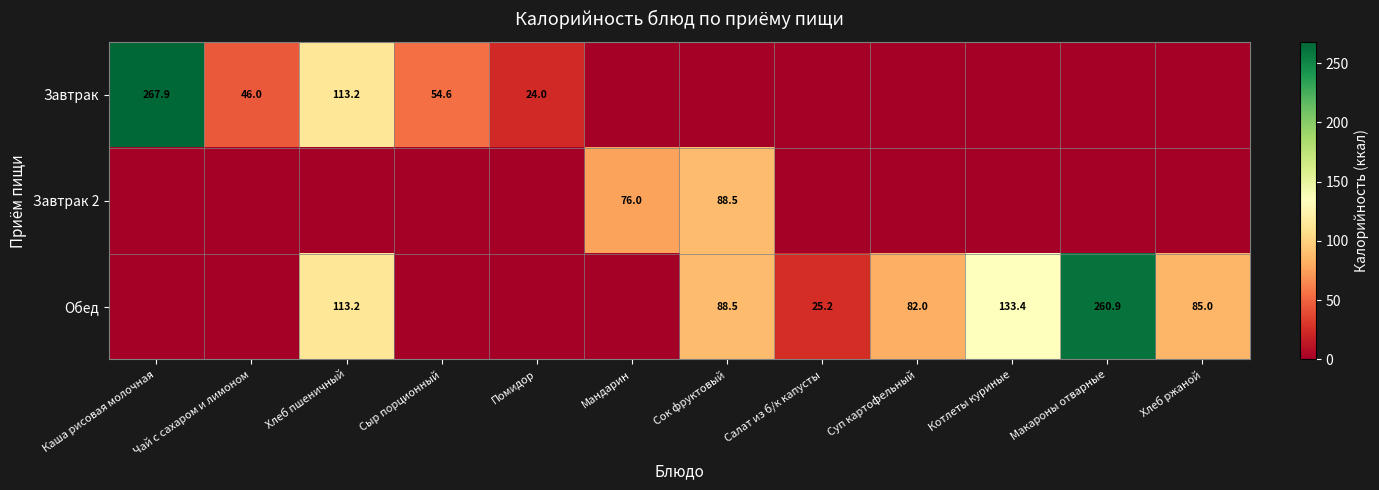

Is it true that Завтрак 2 equals 35.7 at Мандарин?

False